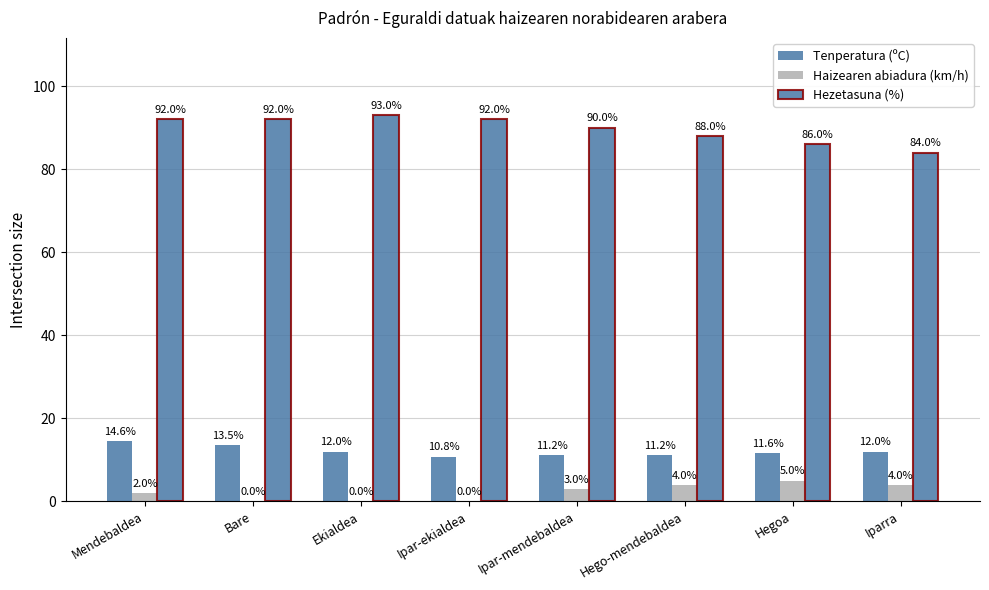

What is the average value of the Tenperatura (ºC) series?

12.1